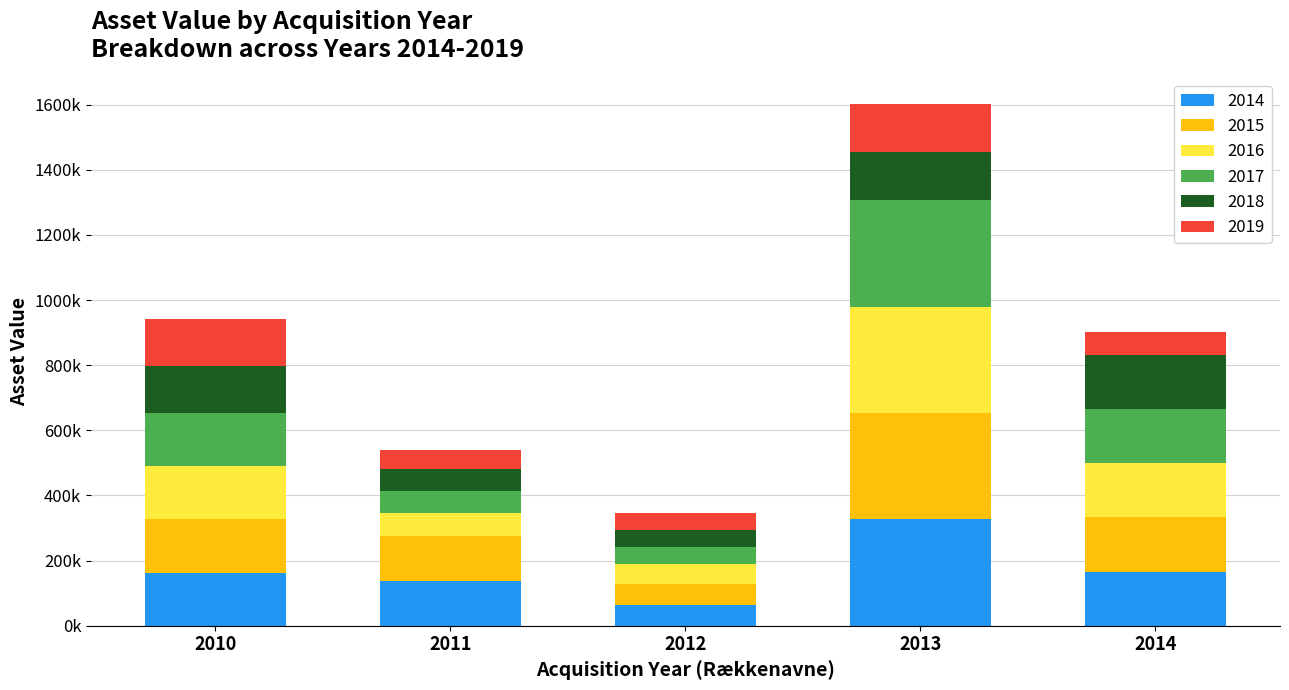

At how many categories does at least one series exceed 307476?

1